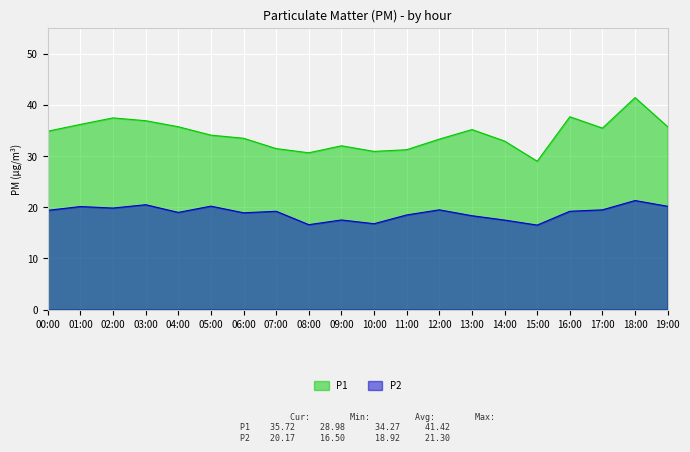

What is the approximate value of P1 at 19:00?

35.7